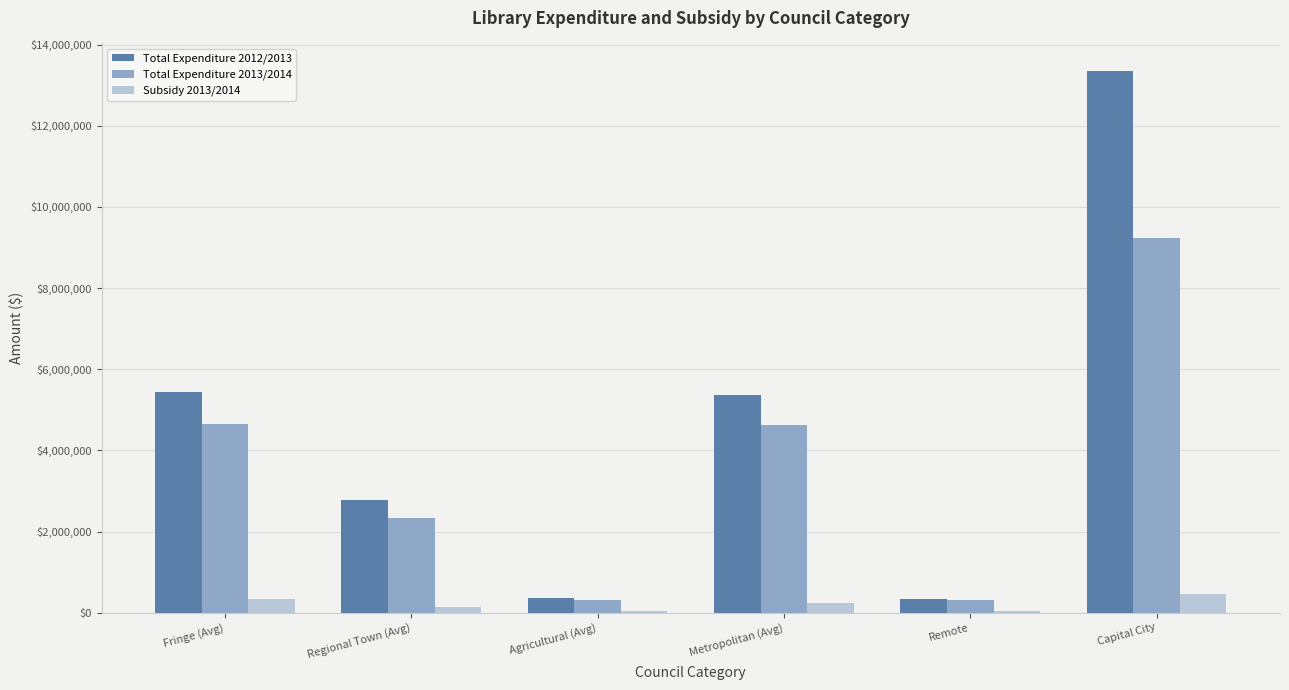

At which label does Total Expenditure 2013/2014 reach its peak?

Capital City